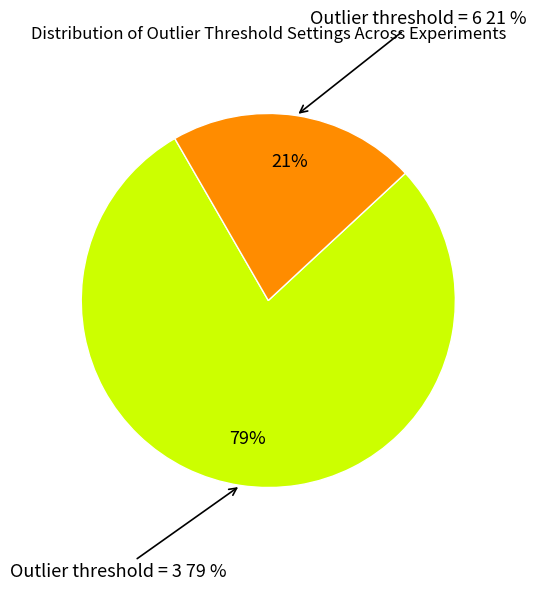

Combined, do Exp-08 and Exp-07 account for over 50%?

No